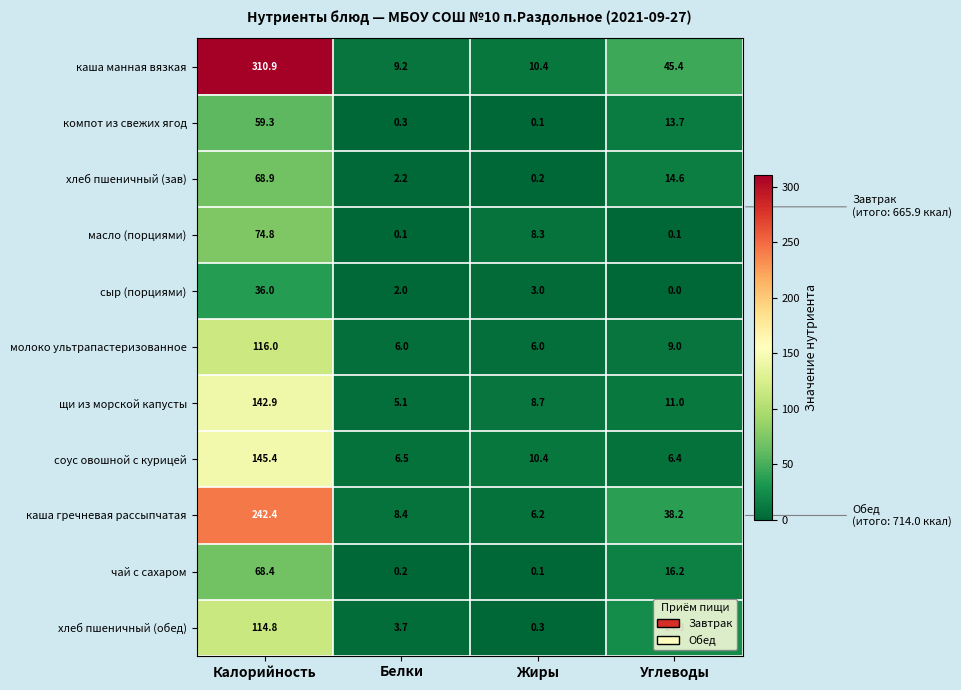

Which series changed the most between Белки and Жиры?

масло (порциями)